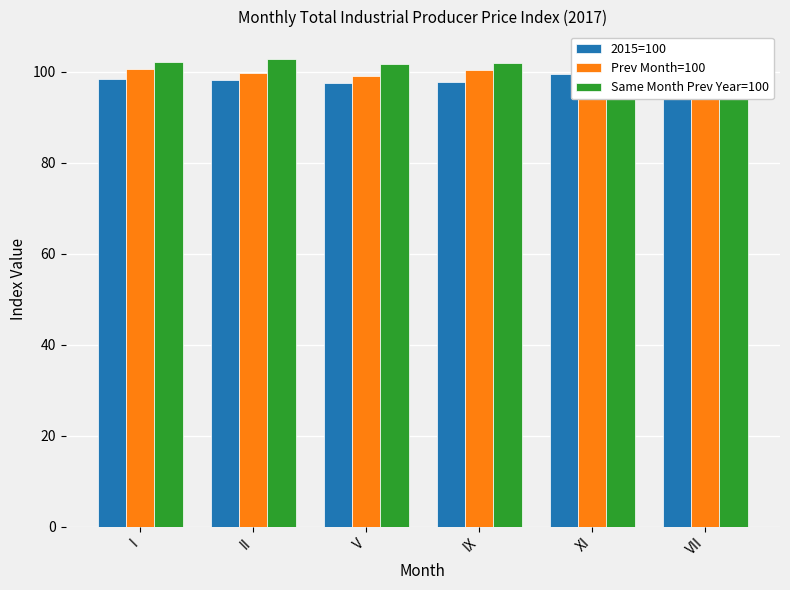

The Same Month Prev Year=100 series shows 24.7 at IX. True or false?

False